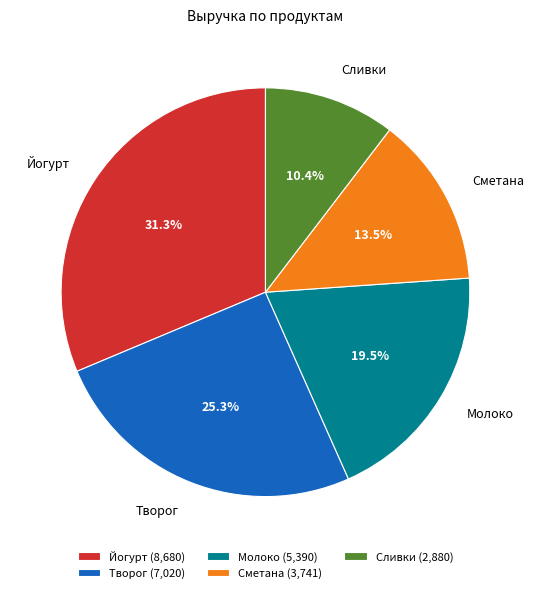

Is it true that Молоко is 11% of the pie?

False